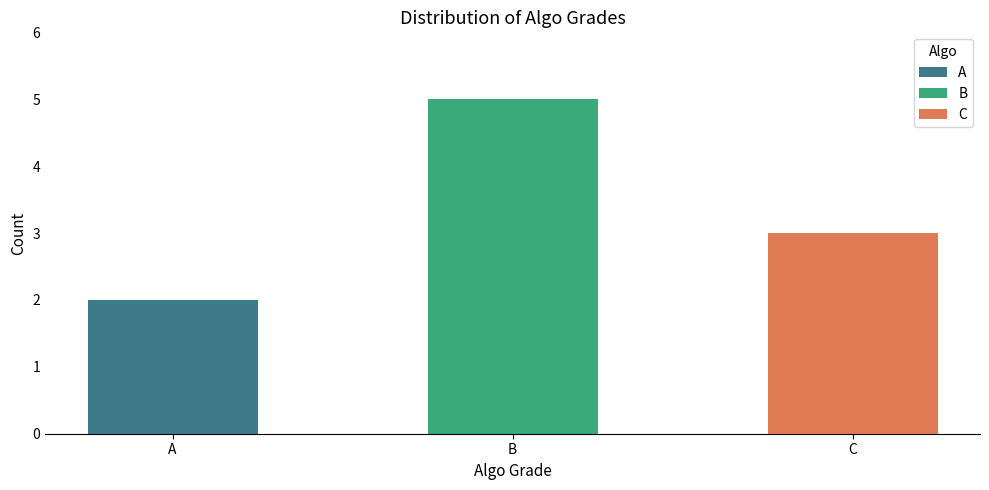

What is the value of the 1st bar from the left?

2